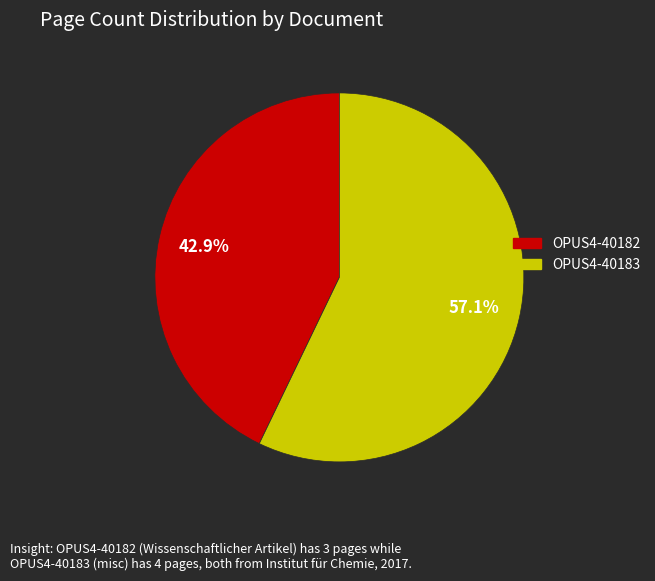

Which has a higher value, OPUS4-40182 or OPUS4-40183?

OPUS4-40183